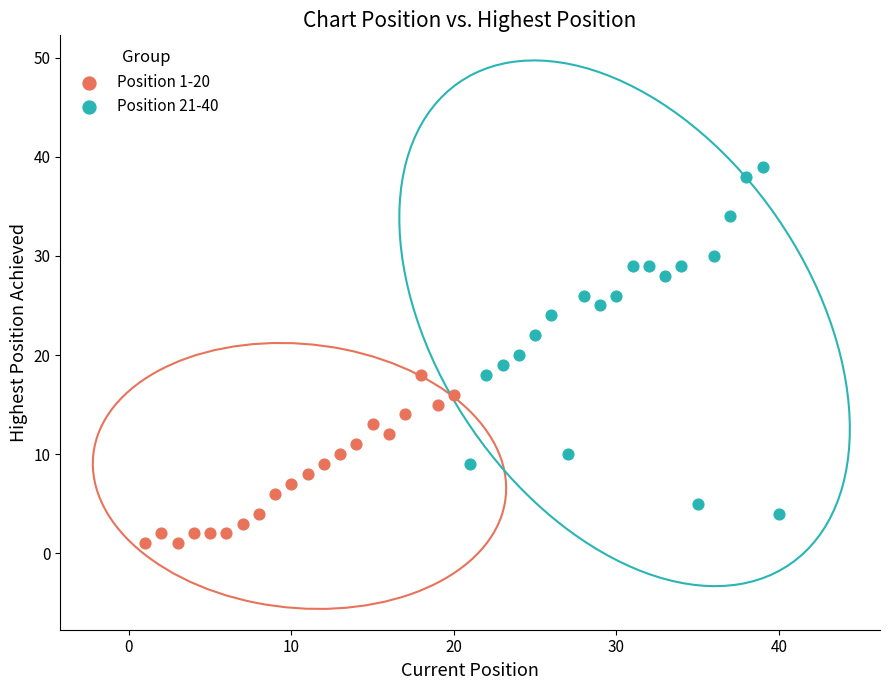

Which series contains the lowest Y value?

Position 1-20